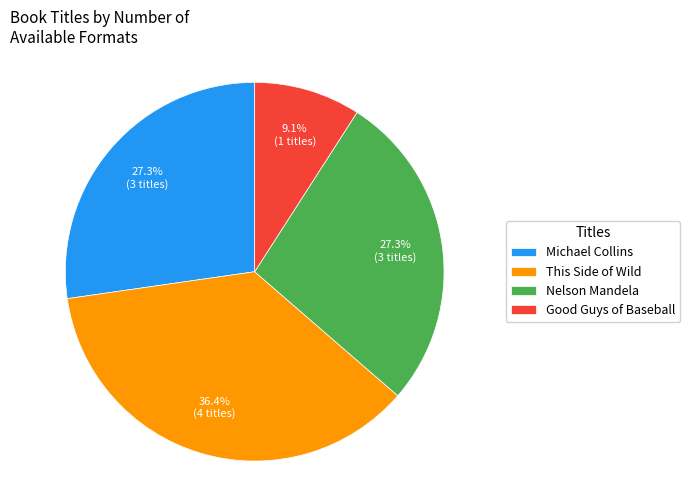

How many slices are in this pie chart?

4